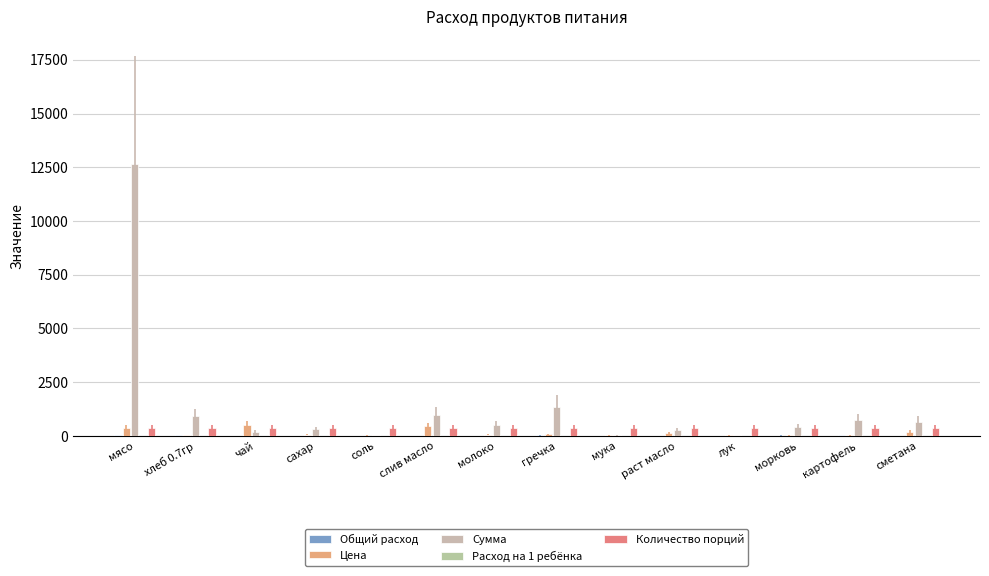

Are the bars horizontal?

No